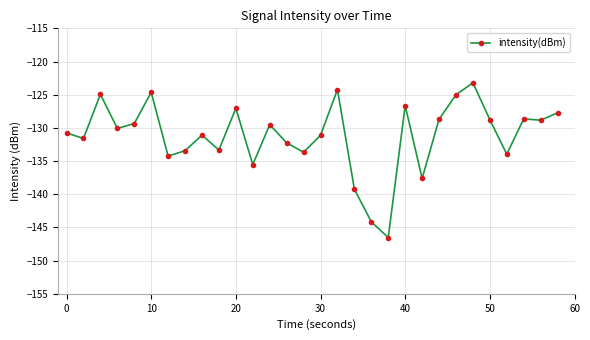

True or false: there are more than 2 points higher than both neighbors.

True